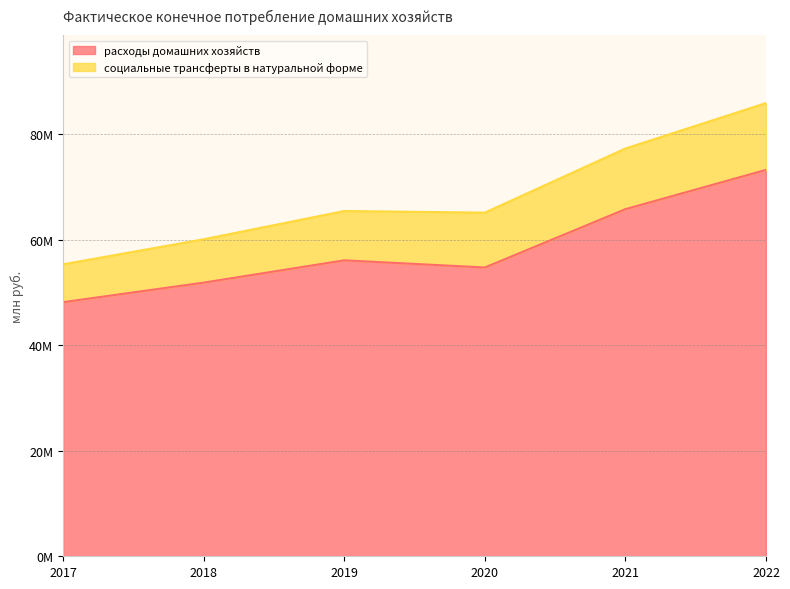

Does the chart display data point markers on the line(s)?

No